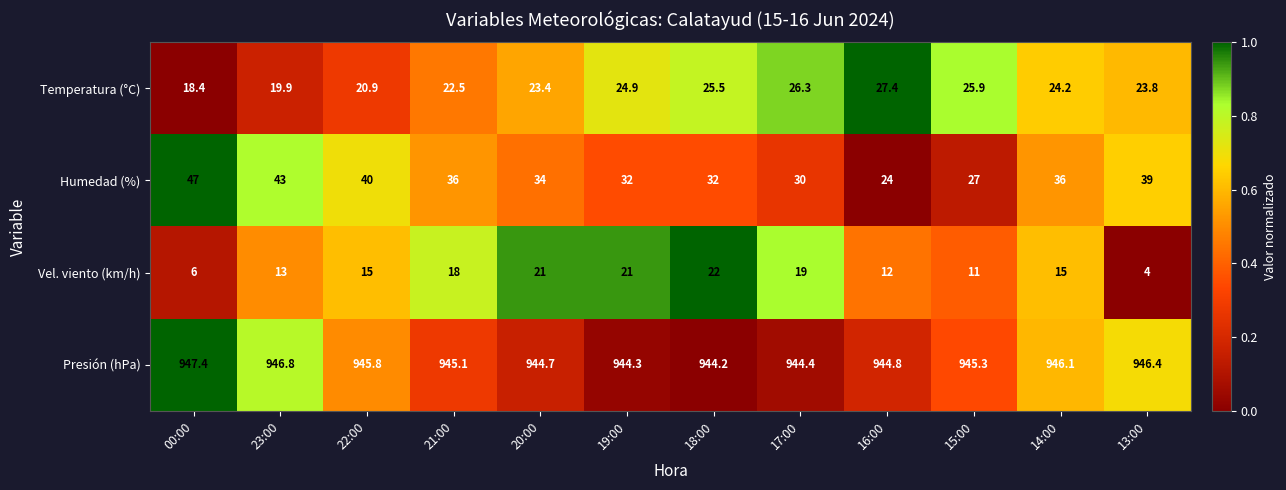

The value of Temperatura (°C) at 20:00 is 23.4. True or false?

True